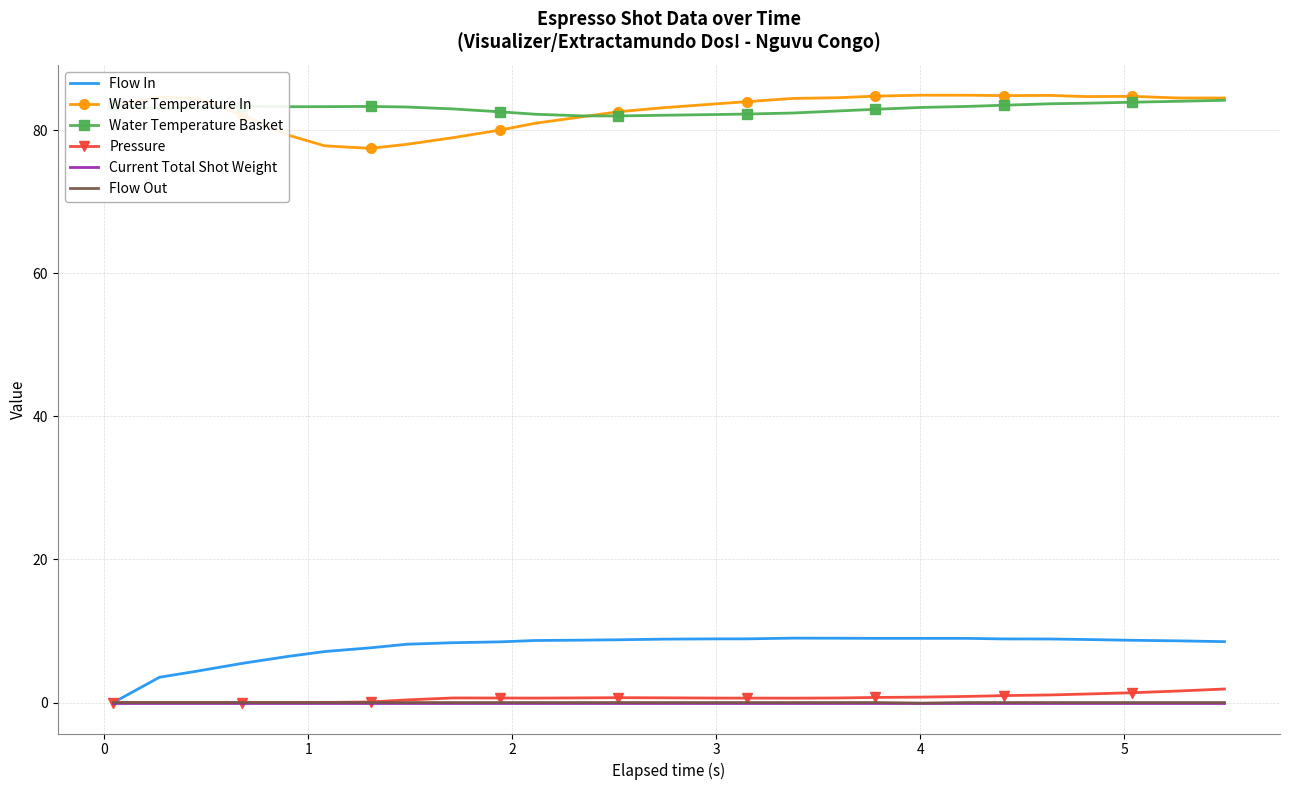

True or false: Flow Out and Water Temperature In cross at least once.

False